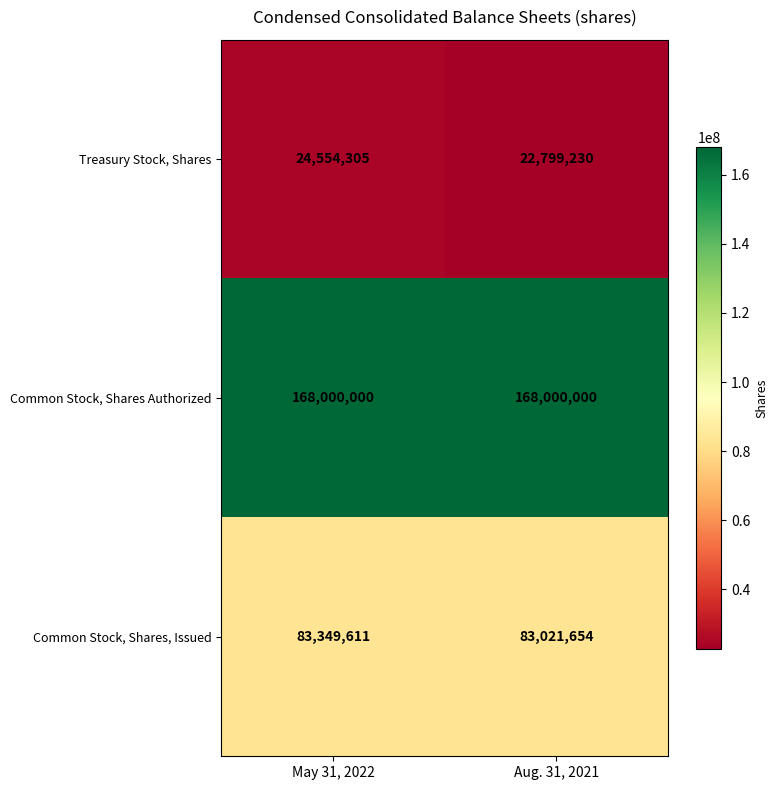

Reading left to right, list all the values displayed in this chart.

Treasury Stock, Shares: May 31, 2022=24554305	Aug. 31, 2021=22799230
Common Stock, Shares Authorized: May 31, 2022=168000000	Aug. 31, 2021=168000000
Common Stock, Shares, Issued: May 31, 2022=83349611	Aug. 31, 2021=83021654